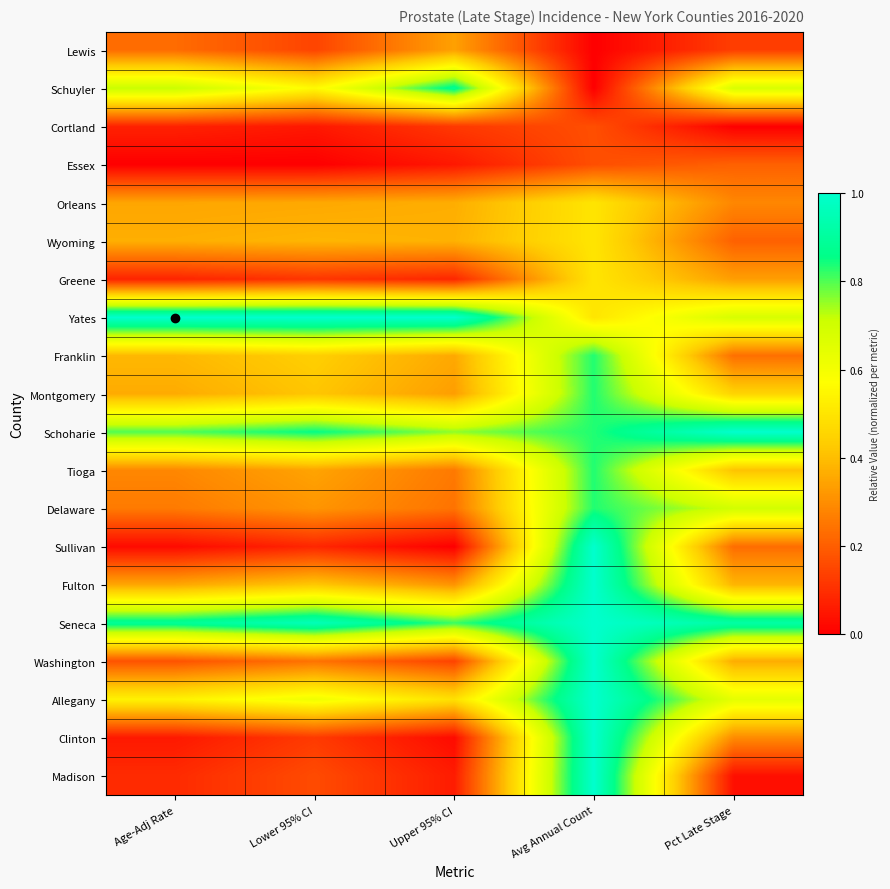

At which category is the sum across all series the highest?

Avg Annual Count